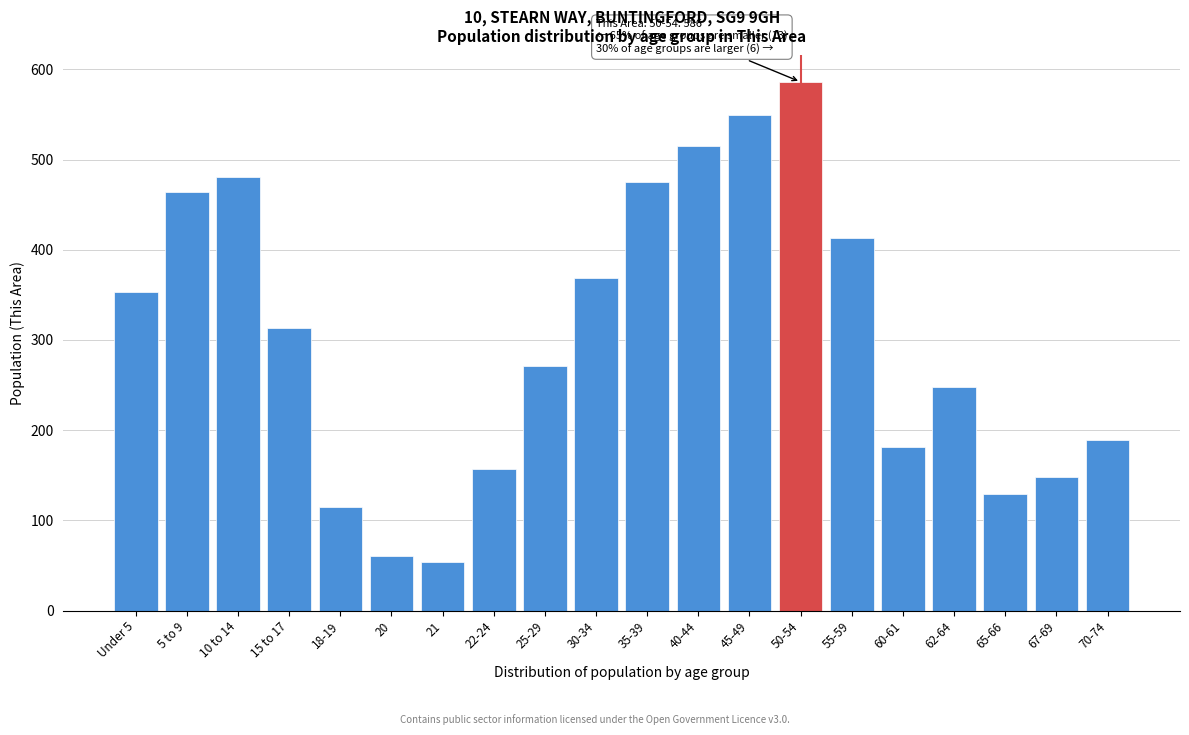

Reading left to right, transcribe all the data shown in this chart.

Under 5=353	5 to 9=464	10 to 14=481	15 to 17=313	18-19=115	20=61	21=54	22-24=157	25-29=271	30-34=369	35-39=475	40-44=515	45-49=549	50-54=586	55-59=413	60-61=181	62-64=248	65-66=129	67-69=148	70-74=189